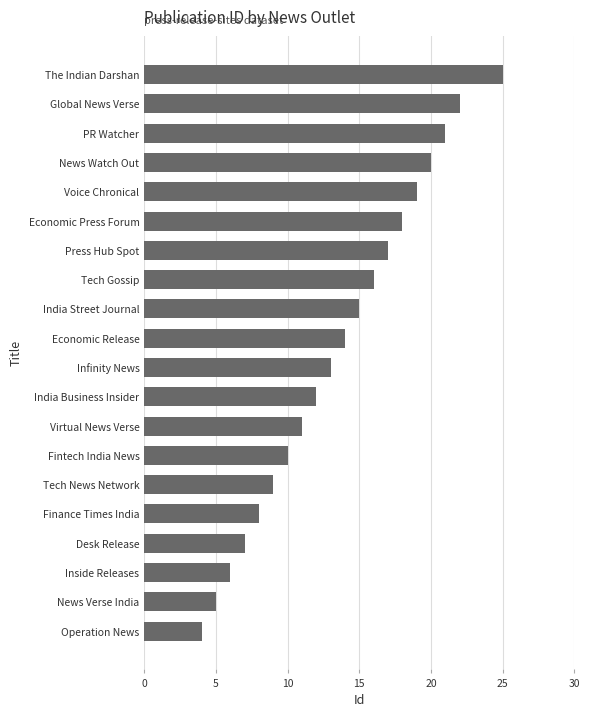

What is the change in value from Tech News Network to Global News Verse?

+13